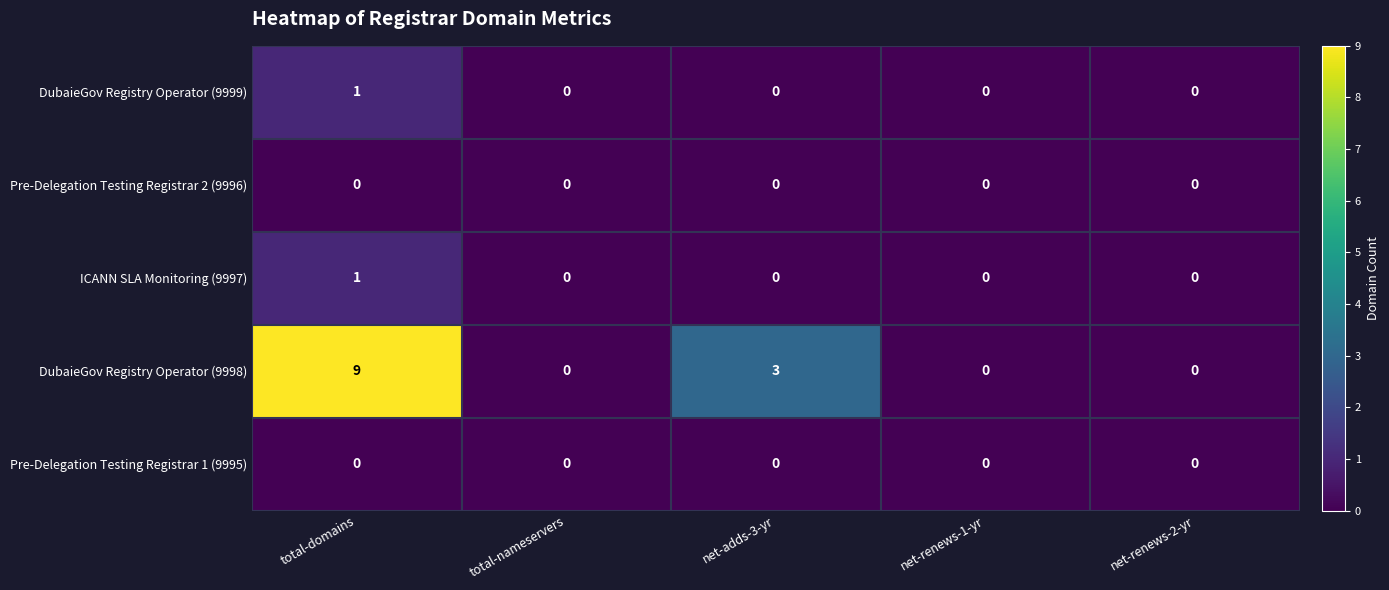

Reading left to right, list all the values displayed in this chart.

DubaieGov Registry Operator (9999): total-domains=1	total-nameservers=0	net-adds-3-yr=0	net-renews-1-yr=0	net-renews-2-yr=0
Pre-Delegation Testing Registrar 2 (9996): total-domains=0	total-nameservers=0	net-adds-3-yr=0	net-renews-1-yr=0	net-renews-2-yr=0
ICANN SLA Monitoring (9997): total-domains=1	total-nameservers=0	net-adds-3-yr=0	net-renews-1-yr=0	net-renews-2-yr=0
DubaieGov Registry Operator (9998): total-domains=9	total-nameservers=0	net-adds-3-yr=3	net-renews-1-yr=0	net-renews-2-yr=0
Pre-Delegation Testing Registrar 1 (9995): total-domains=0	total-nameservers=0	net-adds-3-yr=0	net-renews-1-yr=0	net-renews-2-yr=0